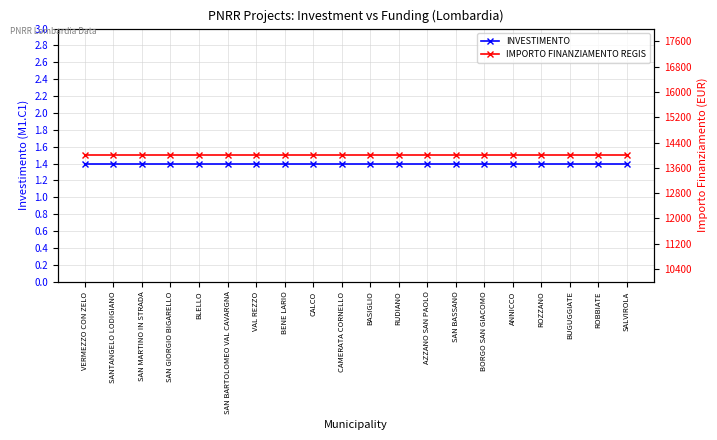

What is the label of the 15th point from the right?

SAN BARTOLOMEO VAL CAVARGNA